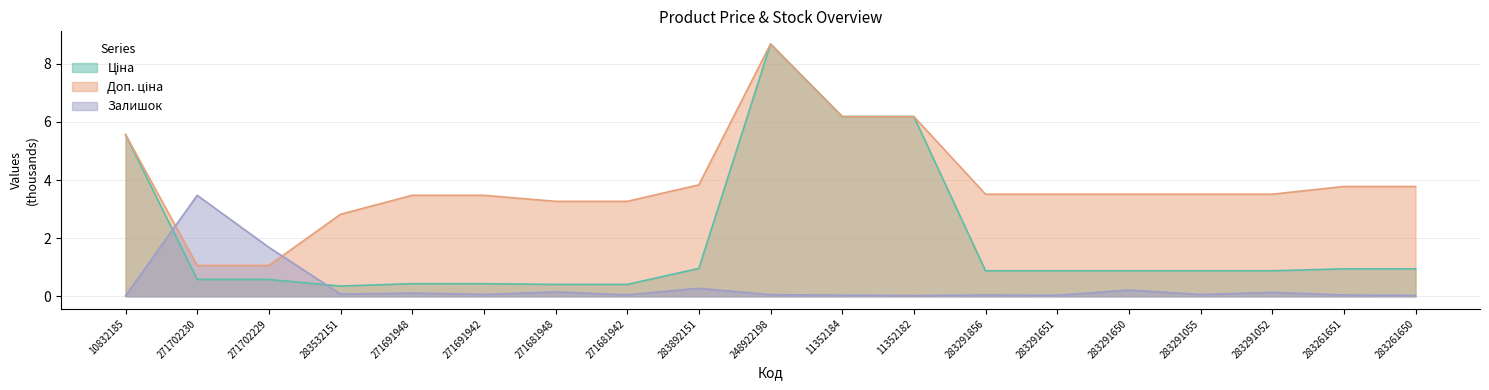

The value of Залишок at 283291650 is 0.1. True or false?

False